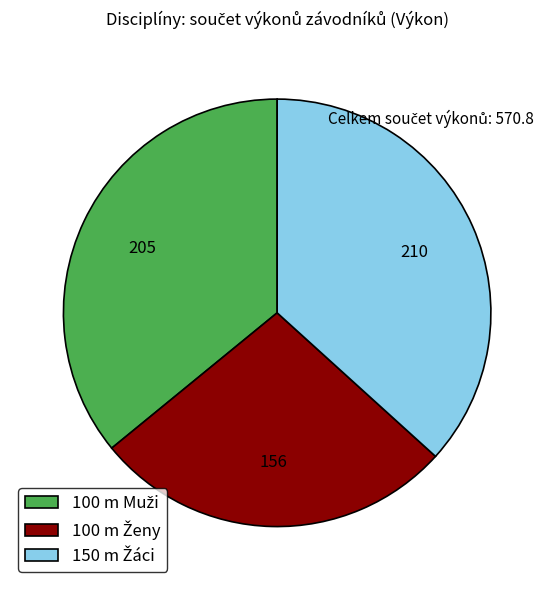

How many slices are in this pie chart?

3